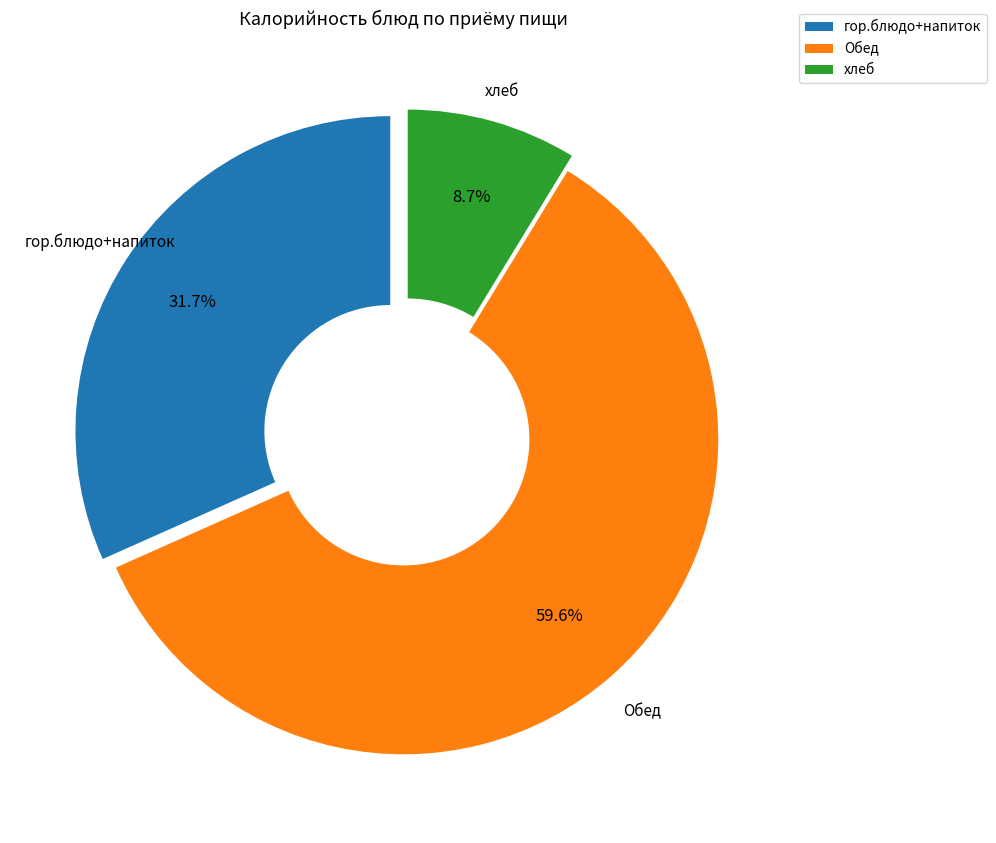

Which category has the biggest portion of the pie?

Обед